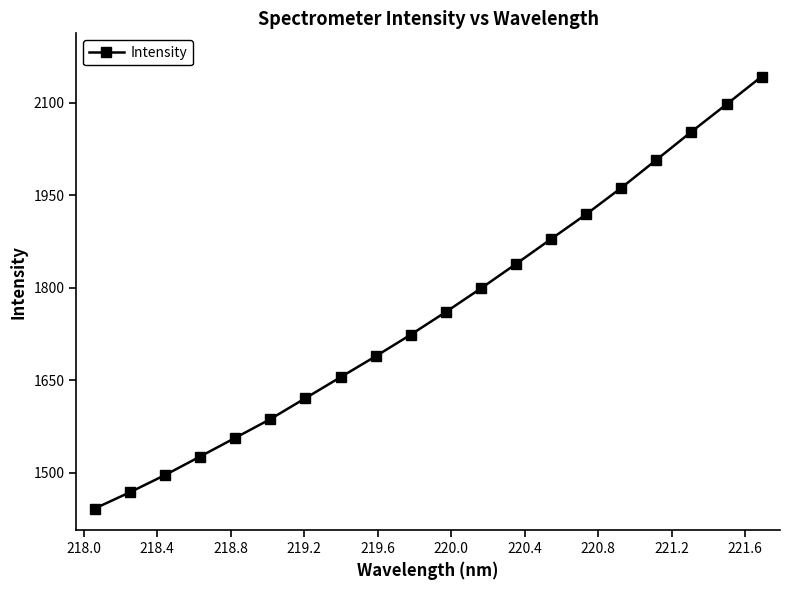

True or false: there are more than 2 points higher than both neighbors.

False